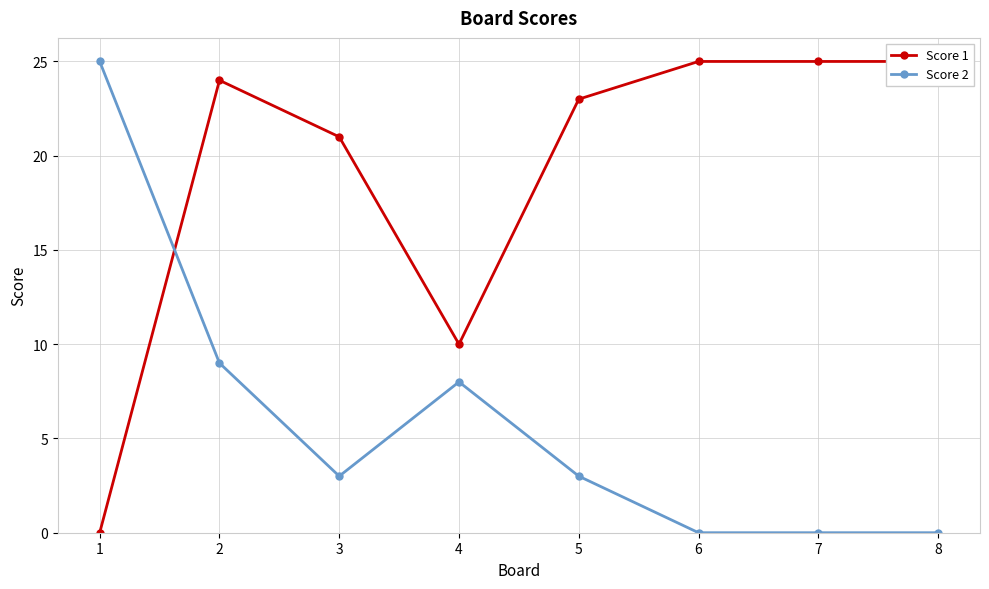

How many values in Score 2 are above zero?

5